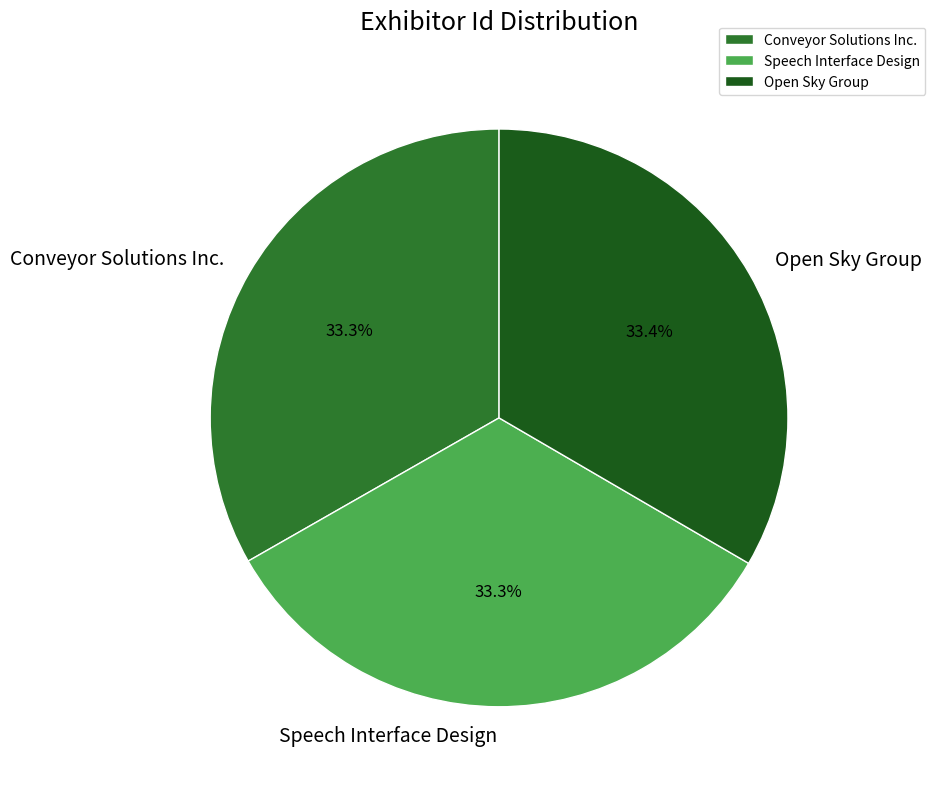

Does Conveyor Solutions Inc. represent more than half of the total?

No